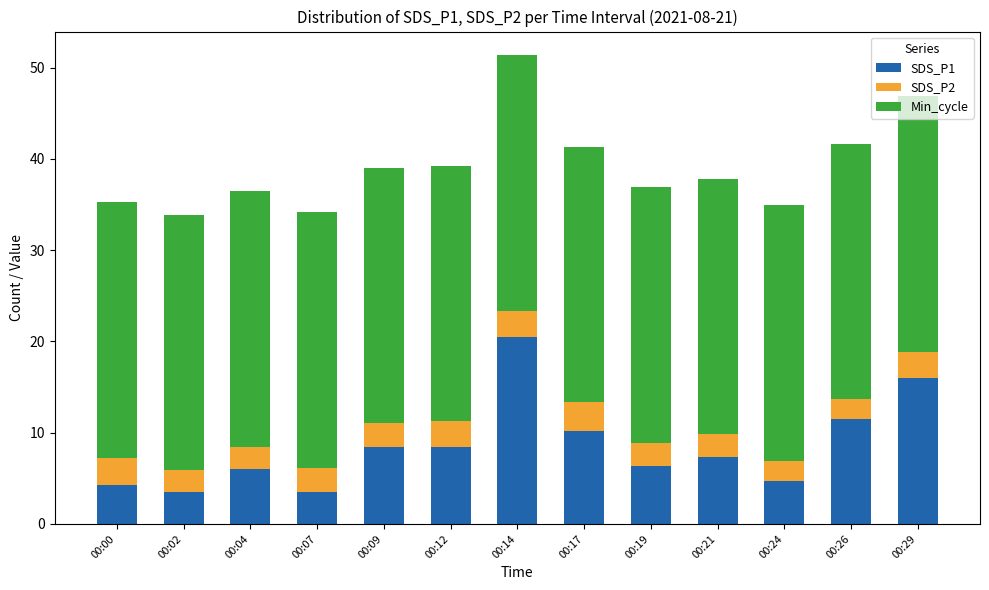

At which category is the sum across all series the highest?

00:14